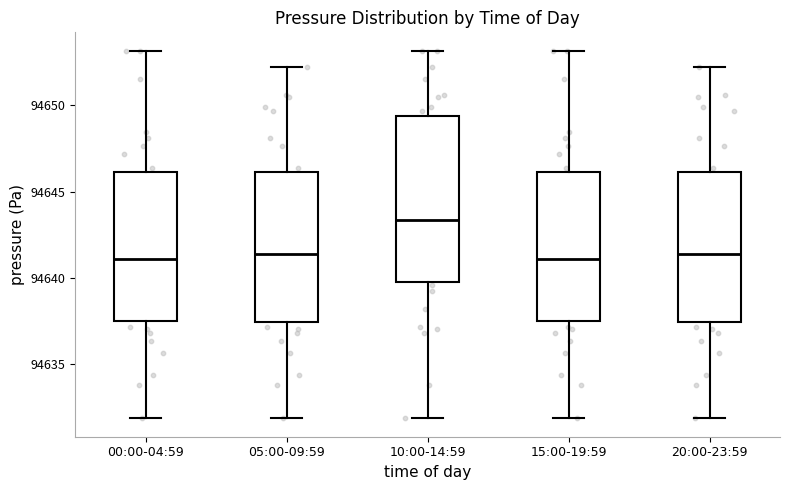

Reading left to right, read every box against the y-axis: the position of its median line, the range the box covers, and the ends of its whiskers. The values are not printed on the chart, so give them approximately, as read against the axis.

00:00-04:59: median 94641.0, box 94637.5 to 94646.0, whiskers 94632.0 to 94653.0
05:00-09:59: median 94641.5, box 94637.5 to 94646.0, whiskers 94632.0 to 94652.0
10:00-14:59: median 94643.5, box 94640.0 to 94649.5, whiskers 94632.0 to 94653.0
15:00-19:59: median 94641.0, box 94637.5 to 94646.0, whiskers 94632.0 to 94653.0
20:00-23:59: median 94641.5, box 94637.5 to 94646.0, whiskers 94632.0 to 94652.0